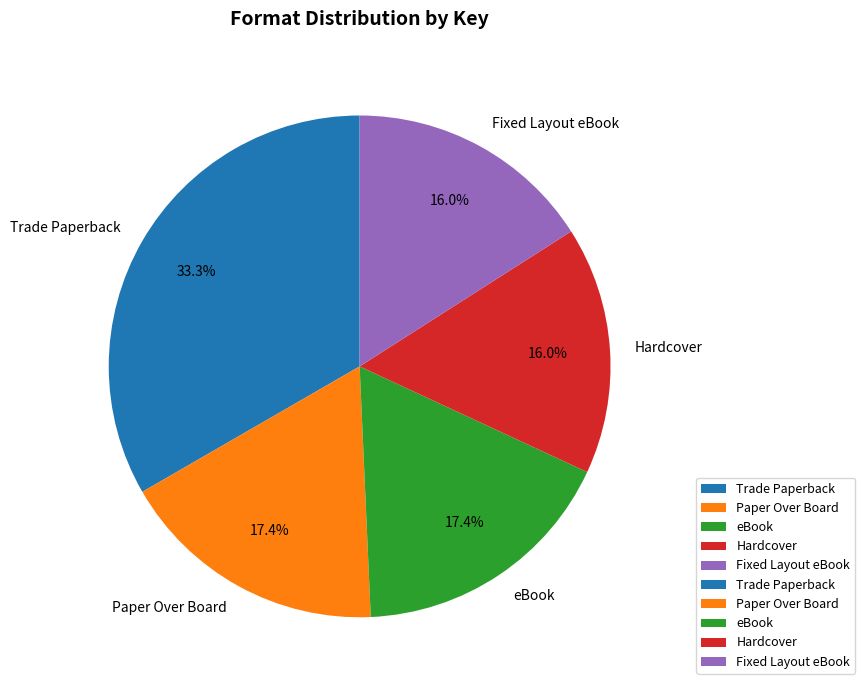

Does Paper Over Board represent more than half of the total?

No